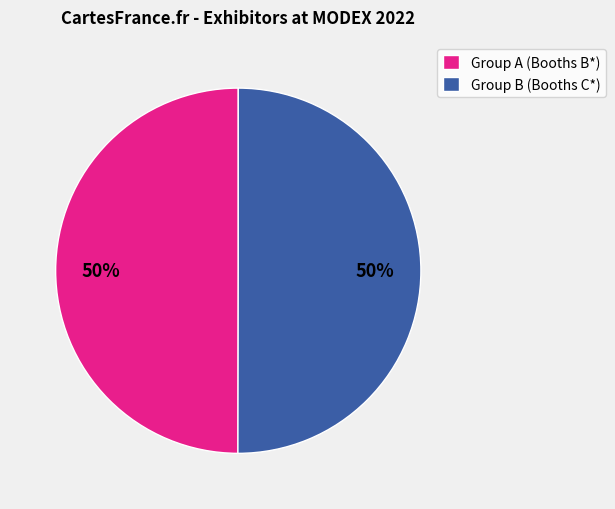

What is the ratio of the value at Group B (Booths C*) to the value at Group A (Booths B*)?

1.0